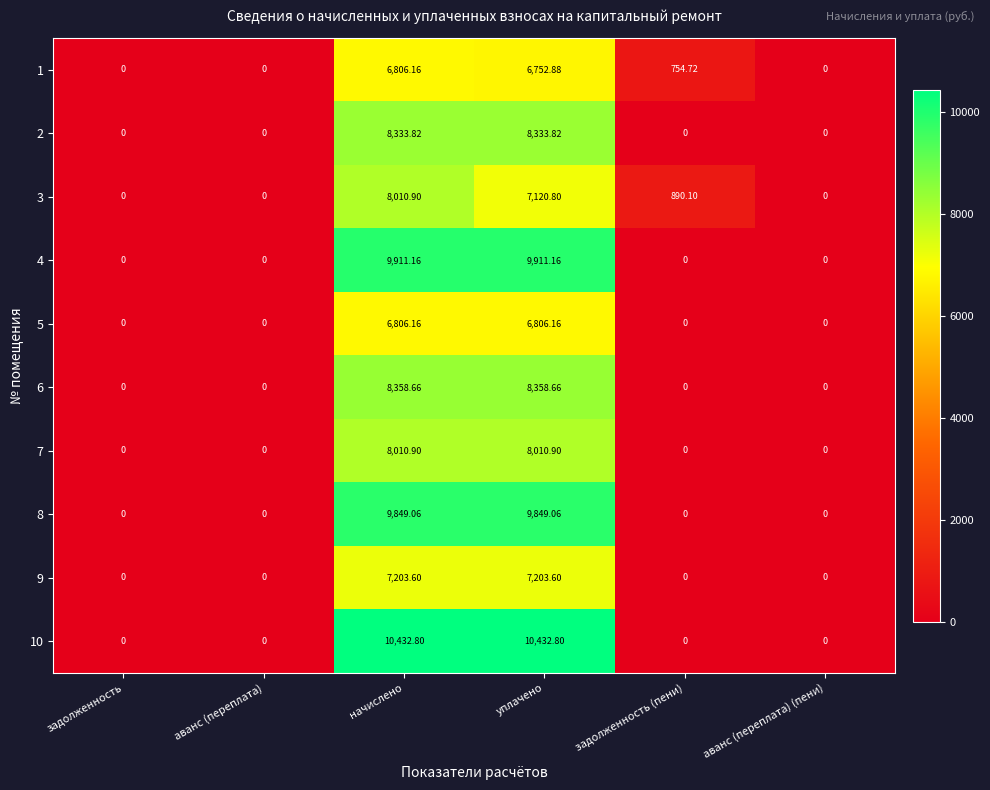

Is the value of 2 at уплачено greater than the value of 8 at аванс (переплата) (пени)?

Yes